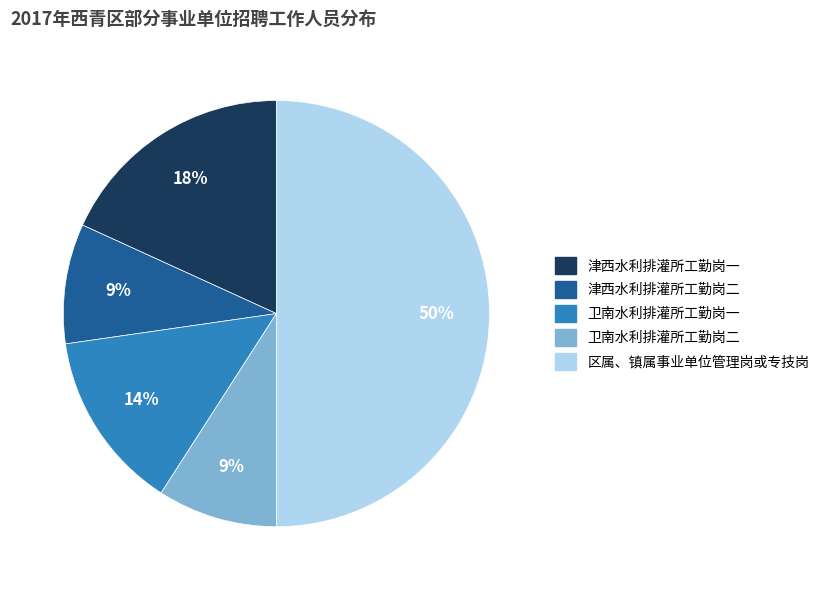

What percentage is the 卫南水利排灌所工勤岗二 slice, to the nearest percent?

9%